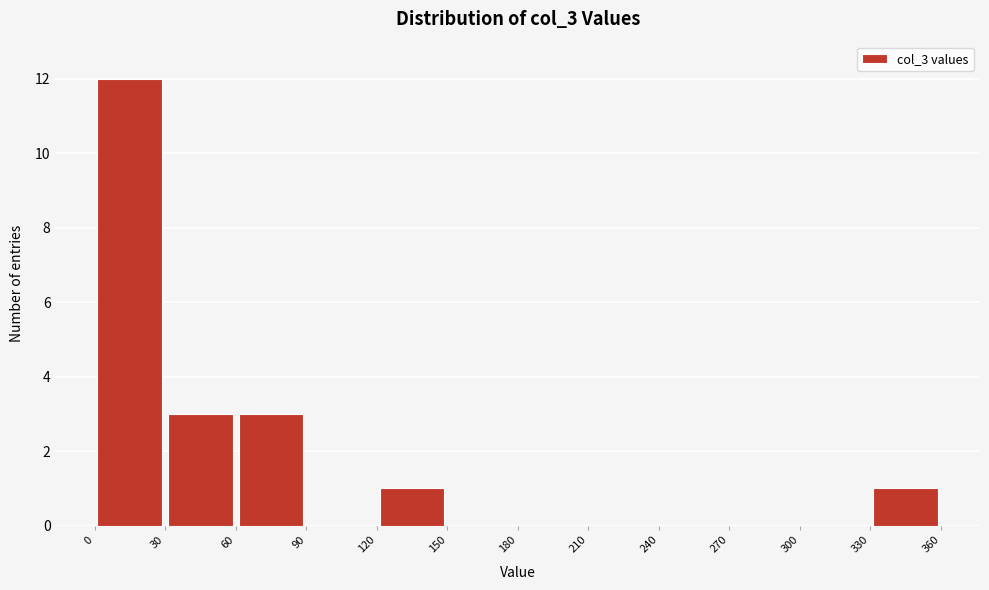

Which range on the x-axis has the tallest bar?

0 to 30